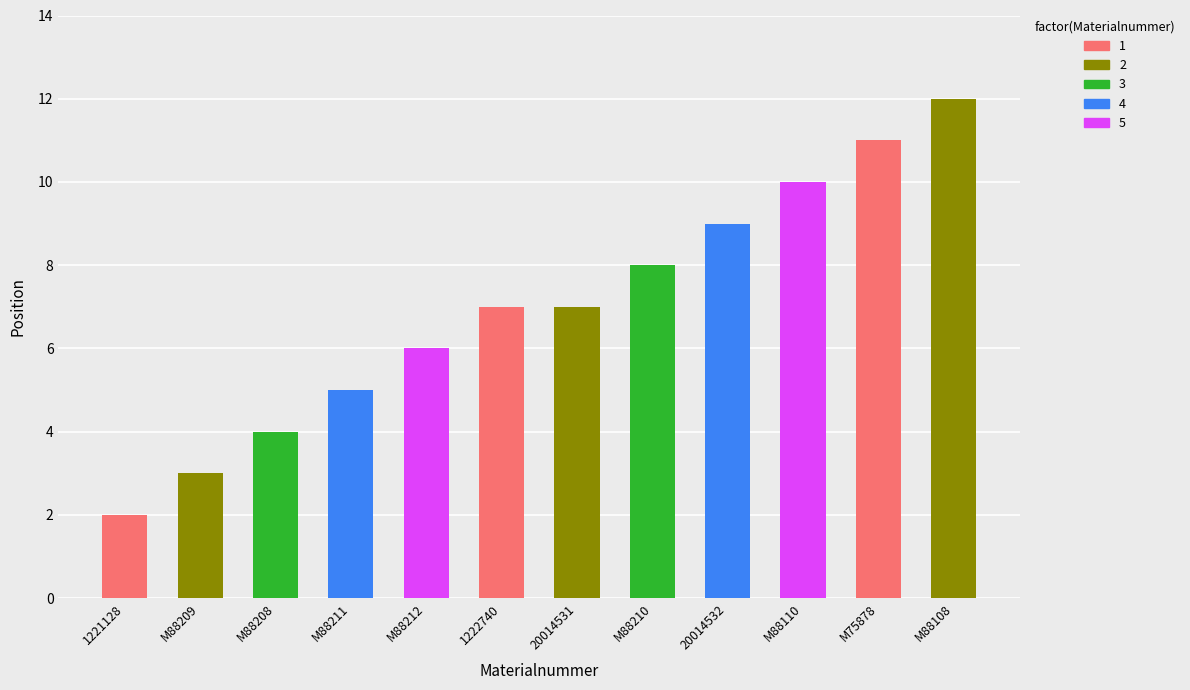

Count the number of data series in this chart.

1